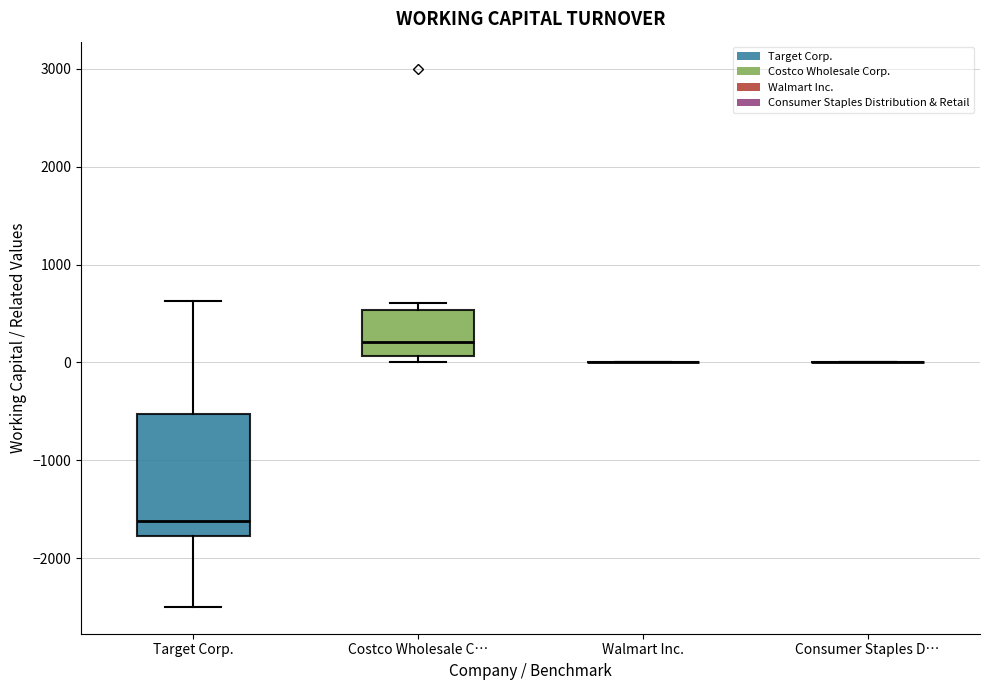

Reading left to right, transcribe this box plot: for each box, give where its median line is, the range the box spans, and where its two whiskers end, as read against the y-axis. The values are not printed on the chart, so give them approximately, as read against the axis.

Target Corp.: median -1600, box -1800 to -500, whiskers -2500 to 600
Costco Wholesale C…: median 200, box 100 to 500, whiskers 0 to 600
Walmart Inc.: box collapsed to a line at 0, whiskers 0 to 0
Consumer Staples D…: box collapsed to a line at 0, whiskers 0 to 0